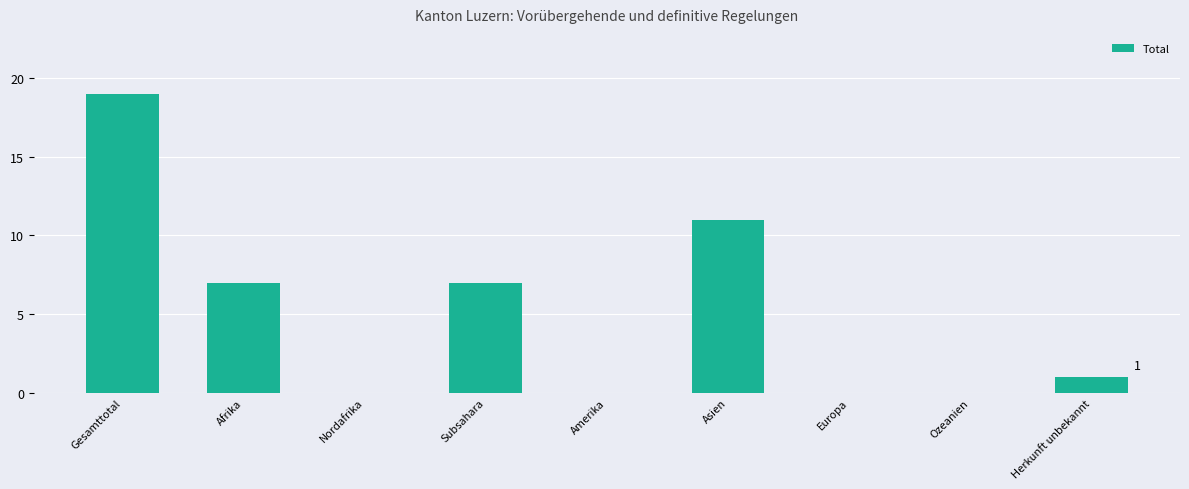

What is the sum of the values at Amerika and Gesamttotal?

19